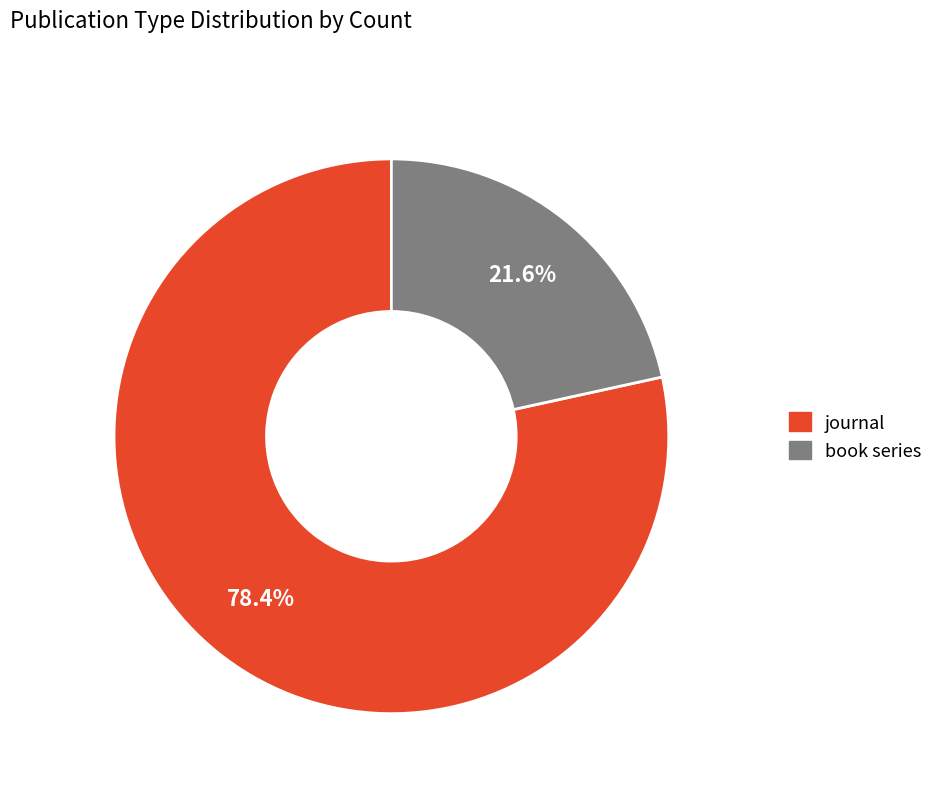

How many slices are in this pie chart?

2